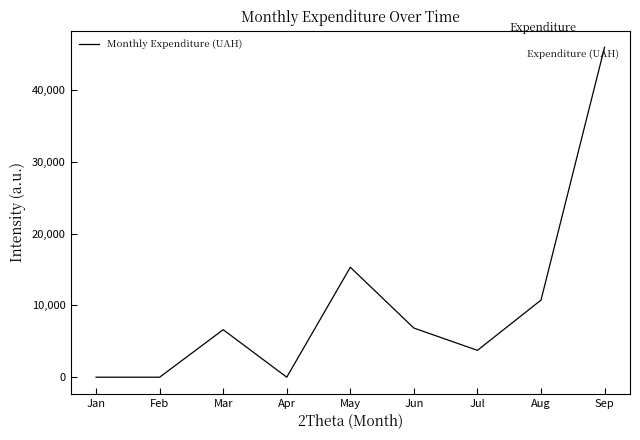

True or false: the data shows 6840.0 at Jun.

True